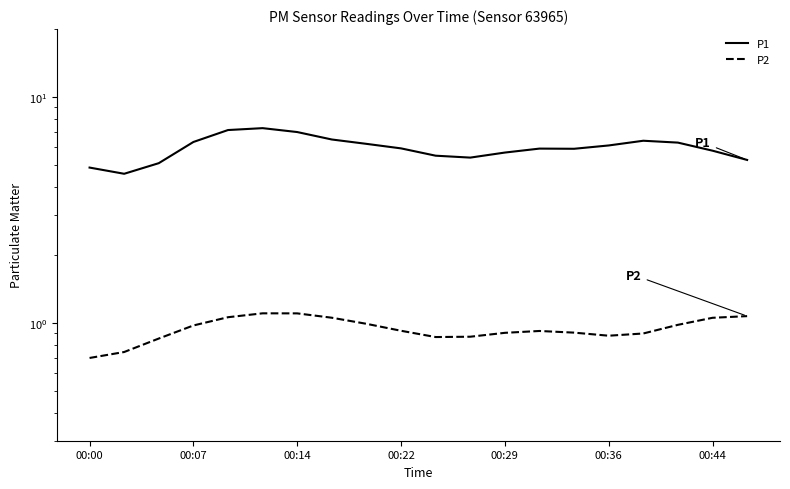

What position from the left is 00:14?

7